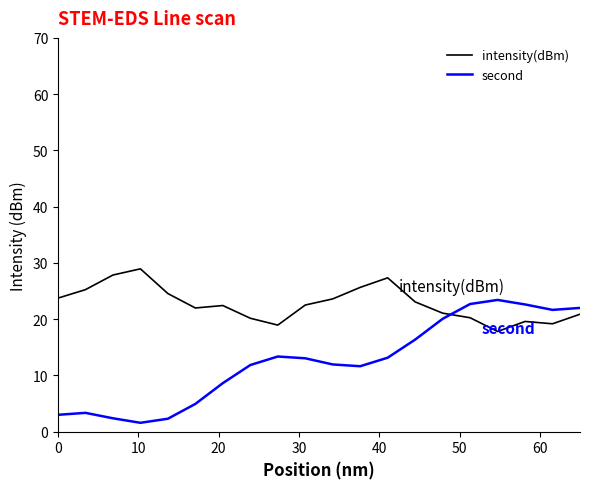

What is the lowest value of the second series?

1.6